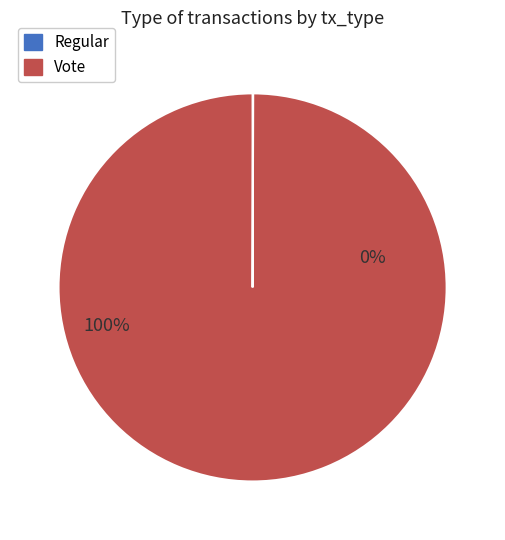

Which category has the biggest portion of the pie?

Vote